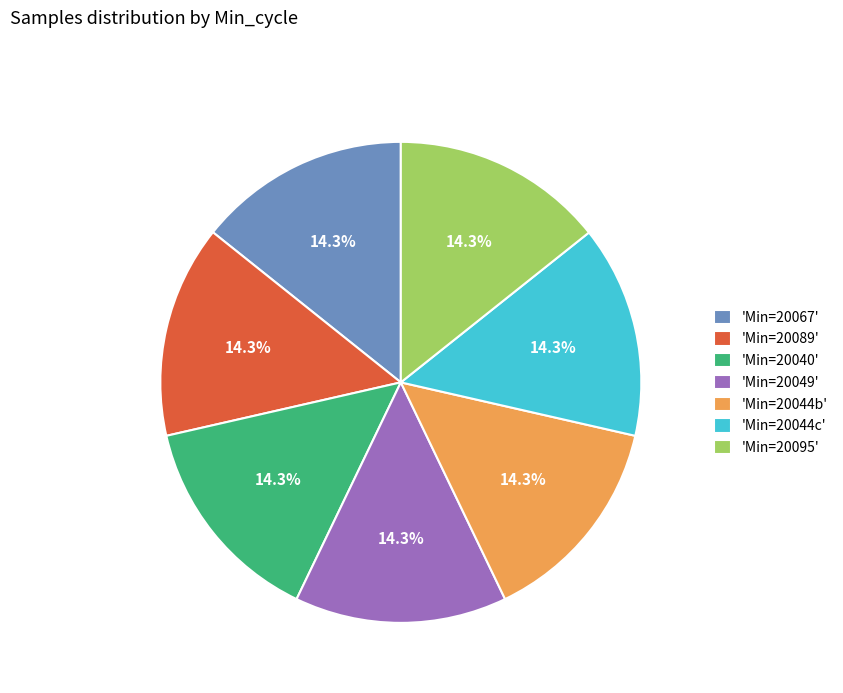

Is there a majority slice in this chart?

No